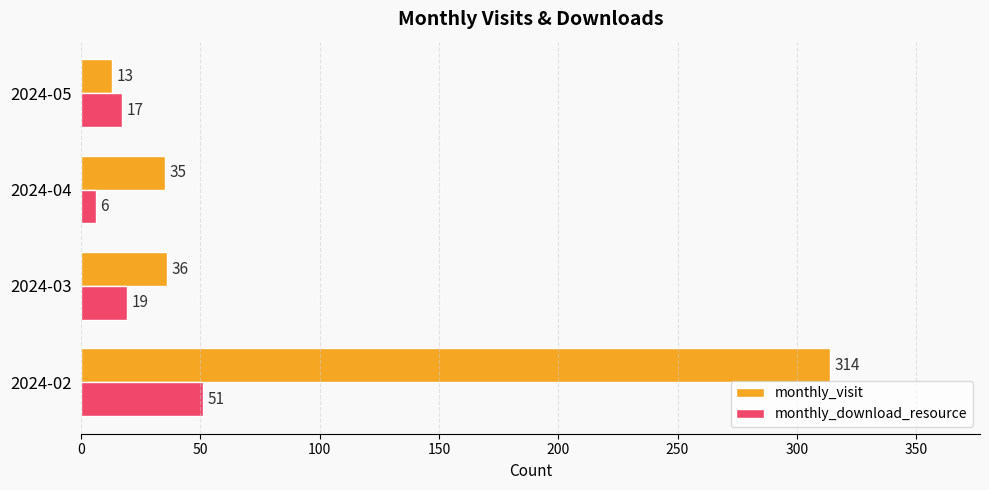

What is the highest value of the monthly_download_resource series?

51